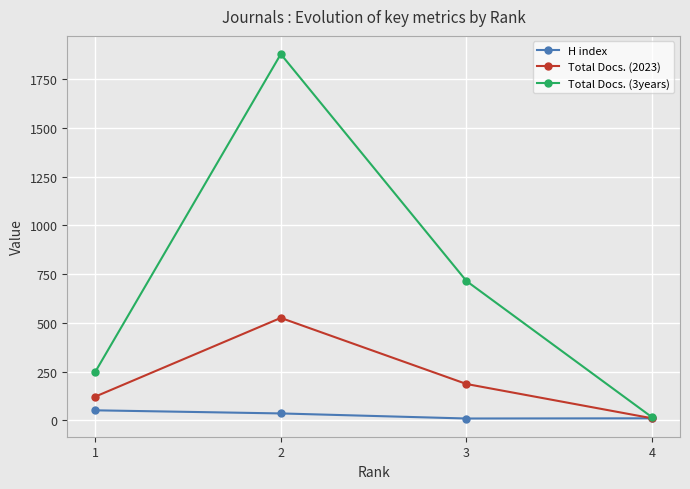

At which label does Total Docs. (3years) first exceed 714?

2